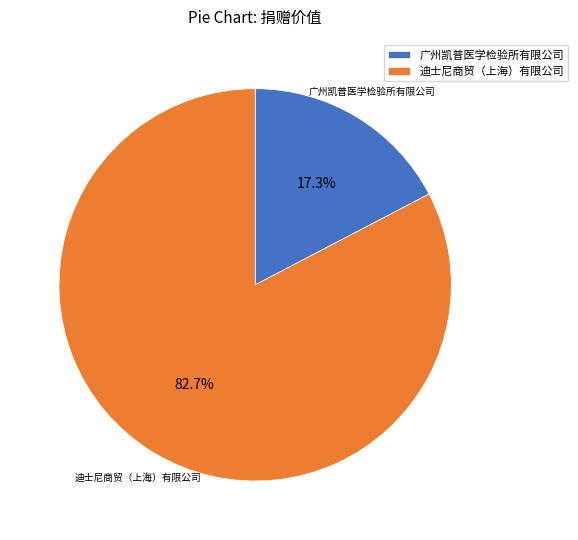

The 迪士尼商贸（上海）有限公司 slice represents 69% of the pie. True or false?

False